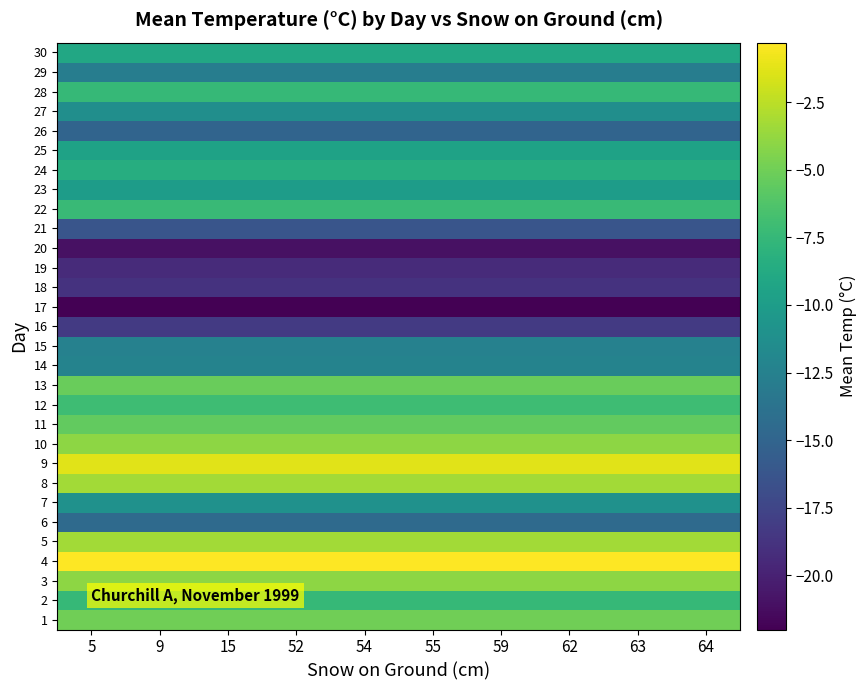

Reading left to right, extract all data points from this chart.

1: 5=-5.0	9=-5.0	15=-5.0	52=-5.0	54=-5.0	55=-5.0	59=-5.0	62=-5.0	63=-5.0	64=-5.0
2: 5=-7.5	9=-7.5	15=-7.5	52=-7.5	54=-7.5	55=-7.5	59=-7.5	62=-7.5	63=-7.5	64=-7.5
3: 5=-4.0	9=-4.0	15=-4.0	52=-4.0	54=-4.0	55=-4.0	59=-4.0	62=-4.0	63=-4.0	64=-4.0
4: 5=-0.3	9=-0.3	15=-0.3	52=-0.3	54=-0.3	55=-0.3	59=-0.3	62=-0.3	63=-0.3	64=-0.3
5: 5=-3.3	9=-3.3	15=-3.3	52=-3.3	54=-3.3	55=-3.3	59=-3.3	62=-3.3	63=-3.3	64=-3.3
6: 5=-14.5	9=-14.5	15=-14.5	52=-14.5	54=-14.5	55=-14.5	59=-14.5	62=-14.5	63=-14.5	64=-14.5
7: 5=-11.0	9=-11.0	15=-11.0	52=-11.0	54=-11.0	55=-11.0	59=-11.0	62=-11.0	63=-11.0	64=-11.0
8: 5=-3.3	9=-3.3	15=-3.3	52=-3.3	54=-3.3	55=-3.3	59=-3.3	62=-3.3	63=-3.3	64=-3.3
9: 5=-1.3	9=-1.3	15=-1.3	52=-1.3	54=-1.3	55=-1.3	59=-1.3	62=-1.3	63=-1.3	64=-1.3
10: 5=-4.0	9=-4.0	15=-4.0	52=-4.0	54=-4.0	55=-4.0	59=-4.0	62=-4.0	63=-4.0	64=-4.0
11: 5=-5.5	9=-5.5	15=-5.5	52=-5.5	54=-5.5	55=-5.5	59=-5.5	62=-5.5	63=-5.5	64=-5.5
12: 5=-7.0	9=-7.0	15=-7.0	52=-7.0	54=-7.0	55=-7.0	59=-7.0	62=-7.0	63=-7.0	64=-7.0
13: 5=-5.3	9=-5.3	15=-5.3	52=-5.3	54=-5.3	55=-5.3	59=-5.3	62=-5.3	63=-5.3	64=-5.3
14: 5=-12.3	9=-12.3	15=-12.3	52=-12.3	54=-12.3	55=-12.3	59=-12.3	62=-12.3	63=-12.3	64=-12.3
15: 5=-12.5	9=-12.5	15=-12.5	52=-12.5	54=-12.5	55=-12.5	59=-12.5	62=-12.5	63=-12.5	64=-12.5
16: 5=-18.3	9=-18.3	15=-18.3	52=-18.3	54=-18.3	55=-18.3	59=-18.3	62=-18.3	63=-18.3	64=-18.3
17: 5=-22.0	9=-22.0	15=-22.0	52=-22.0	54=-22.0	55=-22.0	59=-22.0	62=-22.0	63=-22.0	64=-22.0
18: 5=-18.8	9=-18.8	15=-18.8	52=-18.8	54=-18.8	55=-18.8	59=-18.8	62=-18.8	63=-18.8	64=-18.8
19: 5=-19.3	9=-19.3	15=-19.3	52=-19.3	54=-19.3	55=-19.3	59=-19.3	62=-19.3	63=-19.3	64=-19.3
20: 5=-21.0	9=-21.0	15=-21.0	52=-21.0	54=-21.0	55=-21.0	59=-21.0	62=-21.0	63=-21.0	64=-21.0
21: 5=-16.3	9=-16.3	15=-16.3	52=-16.3	54=-16.3	55=-16.3	59=-16.3	62=-16.3	63=-16.3	64=-16.3
22: 5=-7.3	9=-7.3	15=-7.3	52=-7.3	54=-7.3	55=-7.3	59=-7.3	62=-7.3	63=-7.3	64=-7.3
23: 5=-10.0	9=-10.0	15=-10.0	52=-10.0	54=-10.0	55=-10.0	59=-10.0	62=-10.0	63=-10.0	64=-10.0
24: 5=-8.5	9=-8.5	15=-8.5	52=-8.5	54=-8.5	55=-8.5	59=-8.5	62=-8.5	63=-8.5	64=-8.5
25: 5=-9.5	9=-9.5	15=-9.5	52=-9.5	54=-9.5	55=-9.5	59=-9.5	62=-9.5	63=-9.5	64=-9.5
26: 5=-15.0	9=-15.0	15=-15.0	52=-15.0	54=-15.0	55=-15.0	59=-15.0	62=-15.0	63=-15.0	64=-15.0
27: 5=-11.3	9=-11.3	15=-11.3	52=-11.3	54=-11.3	55=-11.3	59=-11.3	62=-11.3	63=-11.3	64=-11.3
28: 5=-7.5	9=-7.5	15=-7.5	52=-7.5	54=-7.5	55=-7.5	59=-7.5	62=-7.5	63=-7.5	64=-7.5
29: 5=-12.8	9=-12.8	15=-12.8	52=-12.8	54=-12.8	55=-12.8	59=-12.8	62=-12.8	63=-12.8	64=-12.8
30: 5=-9.0	9=-9.0	15=-9.0	52=-9.0	54=-9.0	55=-9.0	59=-9.0	62=-9.0	63=-9.0	64=-9.0